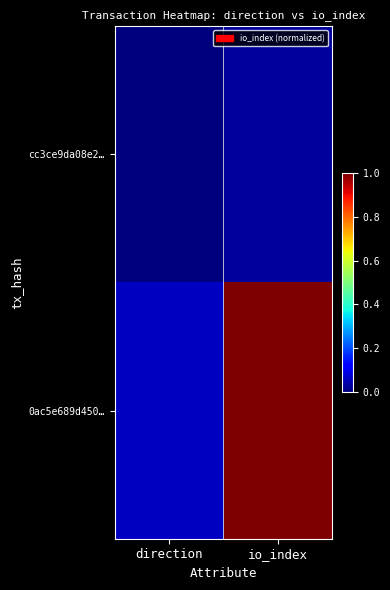

What is the spread (max minus min) of values at io_index?

1.0